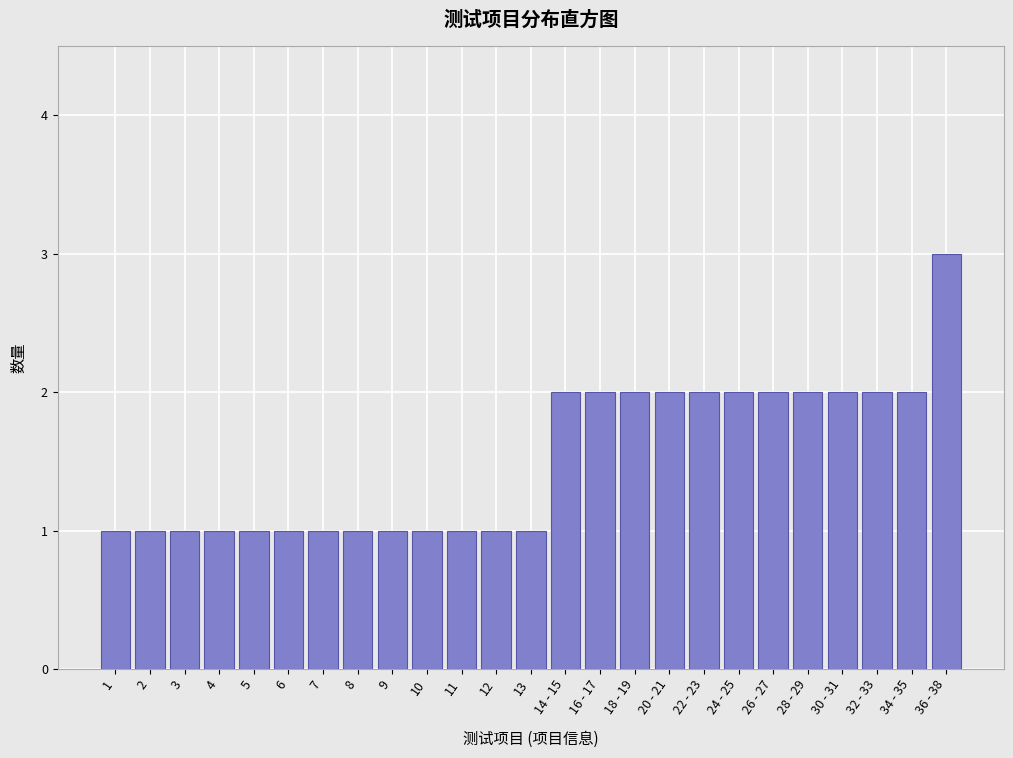

Reading right to left, transcribe all the data shown in this chart.

3	2	2	2	2	2	2	2	2	2	2	2	1	1	1	1	1	1	1	1	1	1	1	1	1